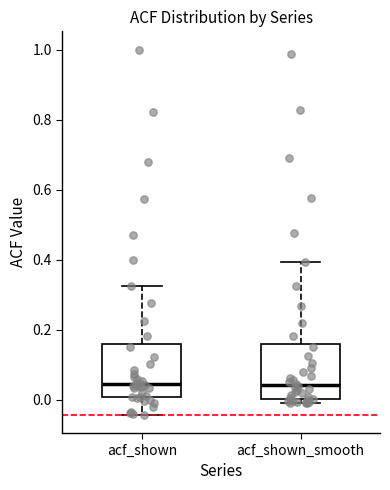

Where does the lower whisker of the box for acf_shown end on the y-axis? The values are not printed on the chart, so give them approximately, as read against the axis.

-0.04